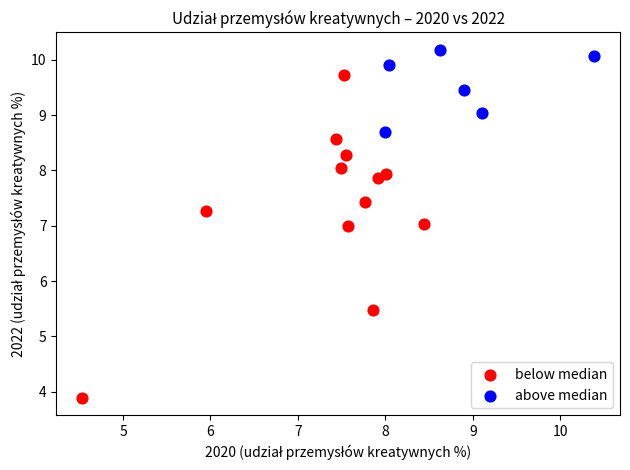

Which series reaches the maximum Y coordinate?

above median